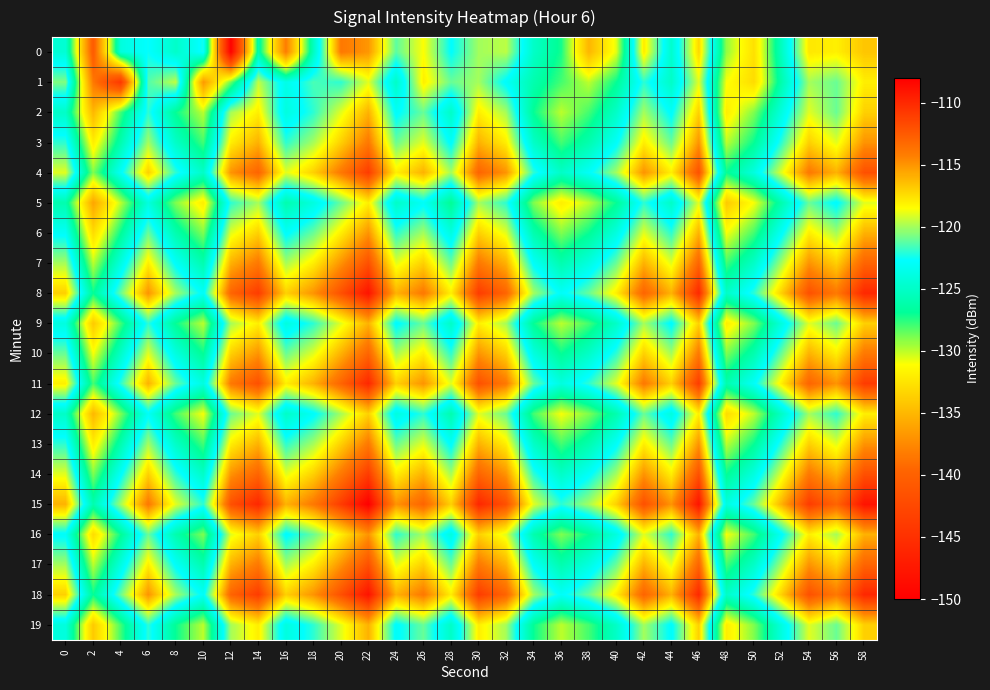

Which category has the lowest value across all series?

12